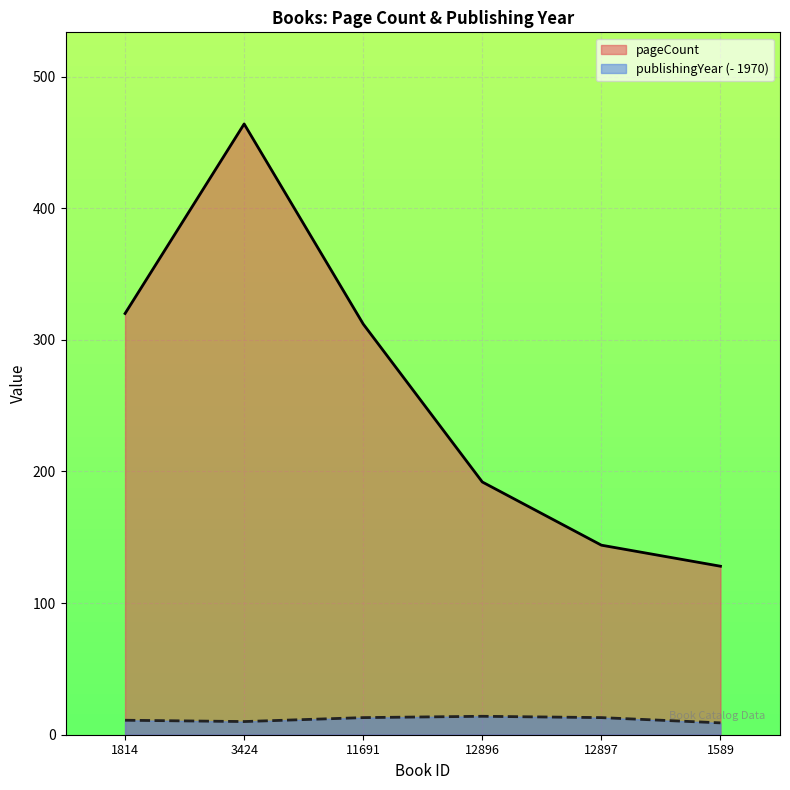

At how many categories does at least one series exceed 460?

1